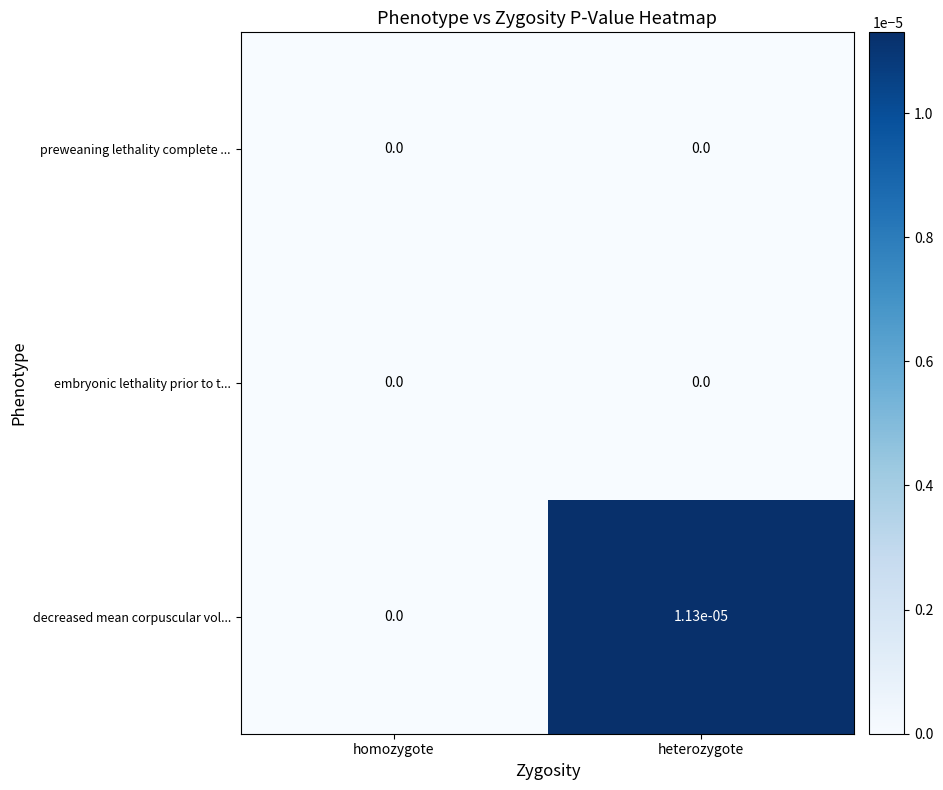

Which series has the widest spread of values?

decreased mean corpuscular vol...